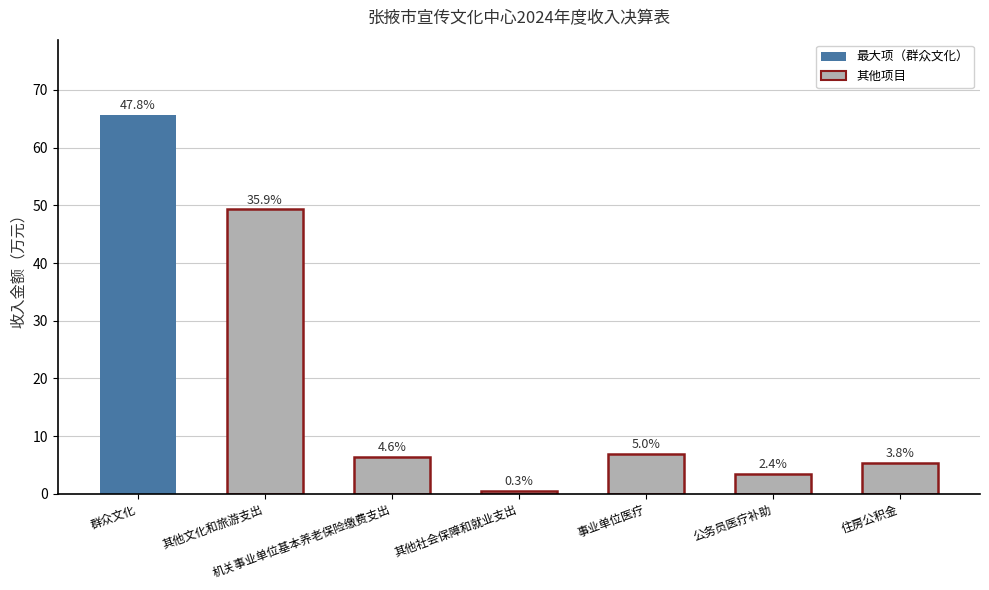

What is the ratio of the value at 事业单位医疗 to the value at 住房公积金?

1.3